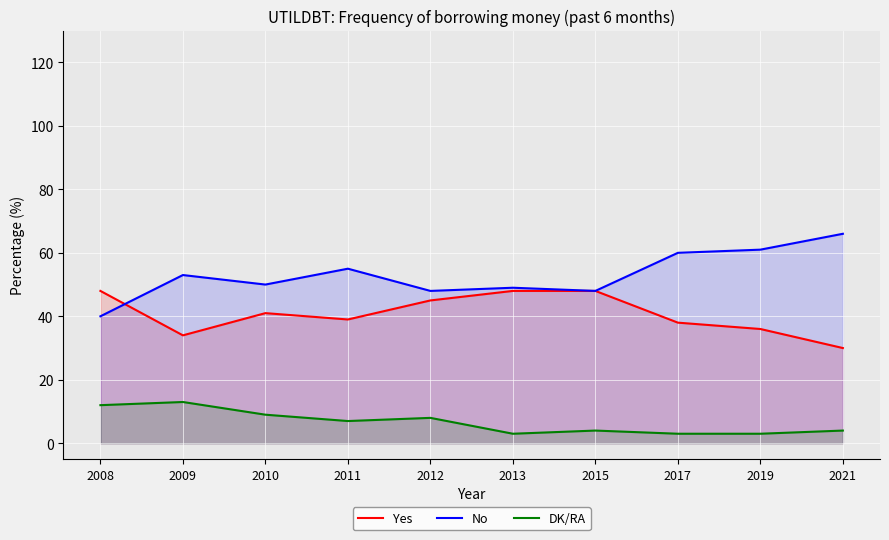

What is the difference between the maximum and minimum values in the DK/RA series?

10